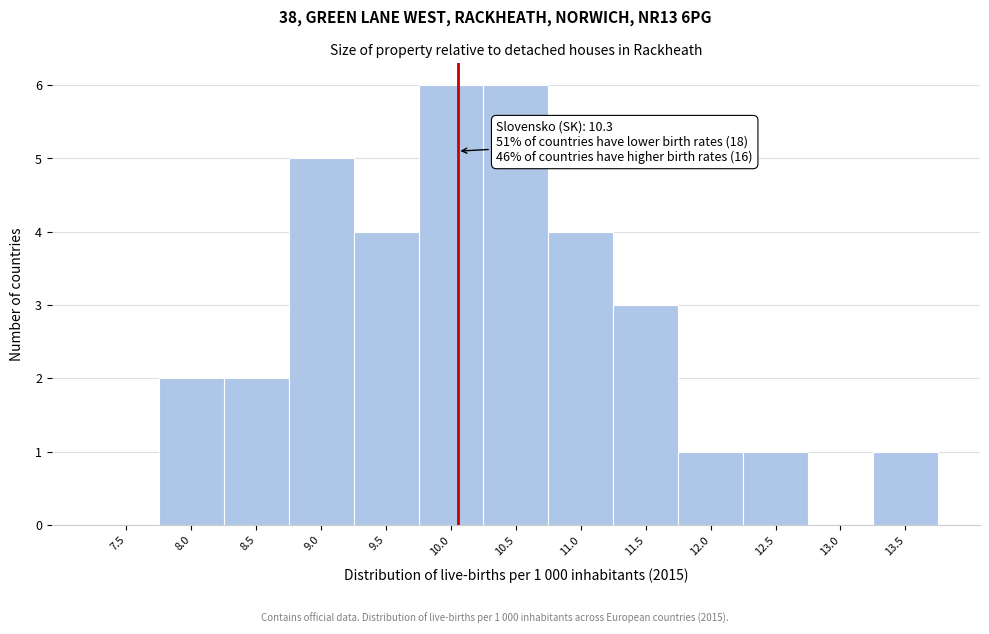

Reading right to left, what are all the values shown in this chart?

13.5=1	13.0=0	12.5=1	12.0=1	11.5=3	11.0=4	10.5=6	10.0=6	9.5=4	9.0=5	8.5=2	8.0=2	7.5=0